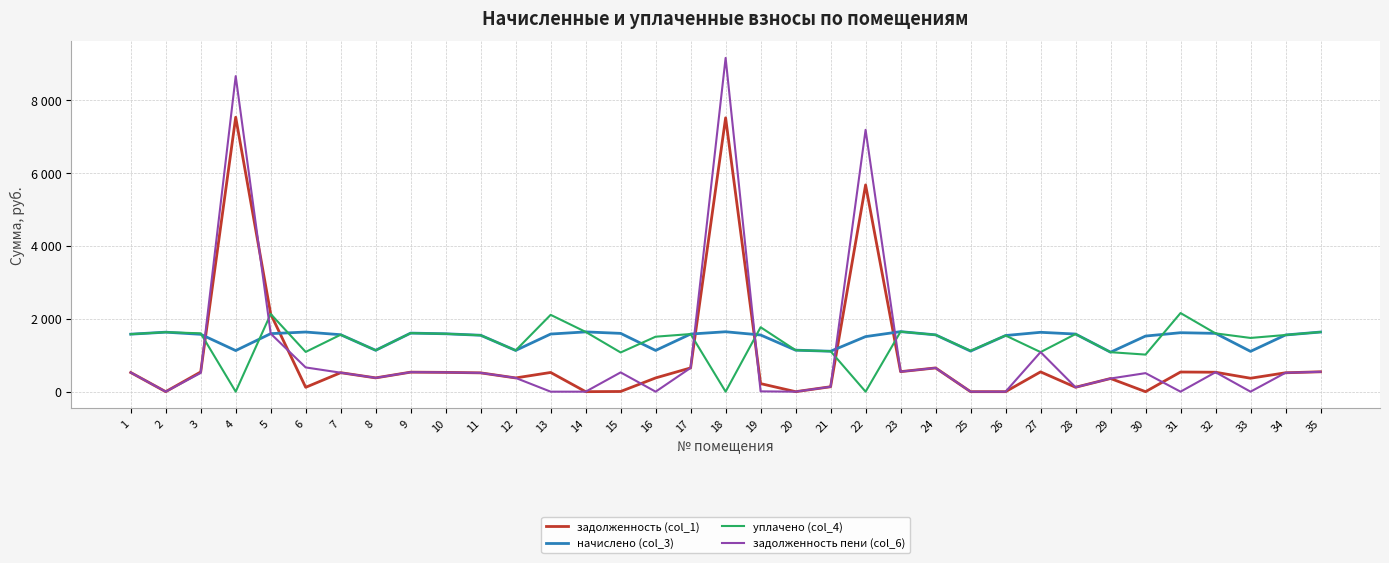

Reading left to right, transcribe all the data shown in this chart.

задолженность (col_1): 1=526.0	2=0.0	3=541.2	4=7532.8	5=2132.1	6=119.6	7=521.1	8=378.5	9=535.8	10=529.7	11=516.2	12=377.3	13=527.2	14=0.0	15=5.2	16=377.3	17=652.5	18=7516.7	19=221.4	20=0.0	21=135.2	22=5675.3	23=549.4	24=651.6	25=0.0	26=0.0	27=543.2	28=121.2	29=361.3	30=0.0	31=539.5	32=533.4	33=368.7	34=518.6	35=545.7
начислено (col_3): 1=1578.0	2=1633.3	3=1574.3	4=1128.2	5=1592.8	6=1637.0	7=1563.3	8=1135.6	9=1607.5	10=1589.1	11=1548.5	12=1131.9	13=1581.7	14=1640.7	15=1600.2	16=1131.9	17=1581.7	18=1644.4	19=1555.9	20=1139.3	21=1109.8	22=1511.7	23=1648.1	24=1559.6	25=1113.5	26=1541.2	27=1629.7	28=1581.7	29=1084.0	30=1526.4	31=1618.6	32=1600.2	33=1106.1	34=1555.9	35=1637.0
уплачено (col_4): 1=1578.0	2=1633.3	3=1601.5	4=0.0	5=2132.1	6=1091.4	7=1563.3	8=1135.6	9=1607.5	10=1589.1	11=1548.5	12=1131.9	13=2109.0	14=1640.7	15=1076.3	16=1509.2	17=1581.7	18=0.0	19=1768.8	20=1138.6	21=1109.8	22=0.0	23=1648.1	24=1559.6	25=1123.3	26=1541.2	27=1086.4	28=1581.7	29=1084.0	30=1017.6	31=2158.1	32=1600.2	33=1474.8	34=1555.9	35=1637.0
задолженность пени (col_6): 1=526.0	2=0.0	3=514.1	4=8661.0	5=1592.8	6=665.2	7=521.1	8=378.5	9=535.8	10=529.7	11=516.2	12=377.3	13=0.0	14=0.0	15=529.1	16=0.0	17=652.5	18=9161.1	19=8.6	20=0.0	21=135.2	22=7187.0	23=549.4	24=651.6	25=0.0	26=0.0	27=1086.4	28=121.2	29=361.3	30=508.8	31=0.0	32=533.4	33=0.0	34=518.6	35=545.7